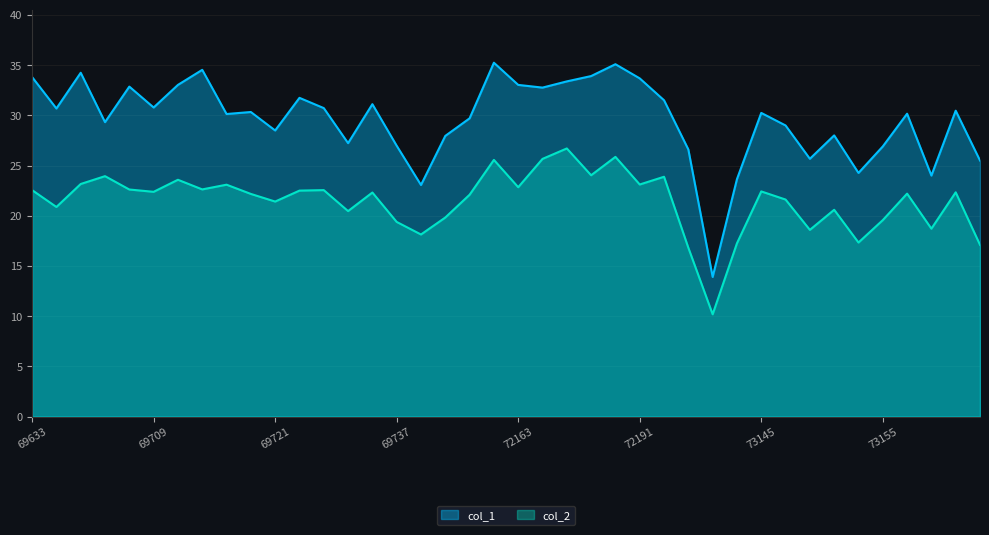

In col_1, how many points are higher than both neighbors (excluding endpoints)?

12